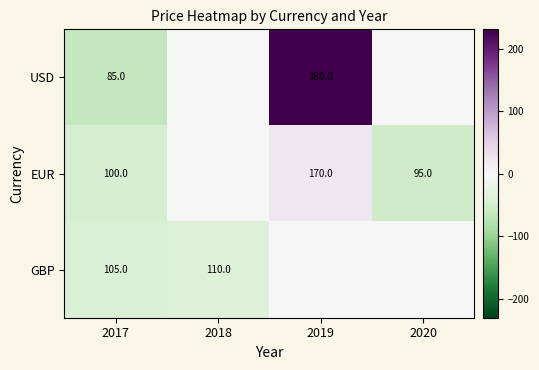

At 2017, list the series in order from smallest to largest.

USD, EUR, GBP